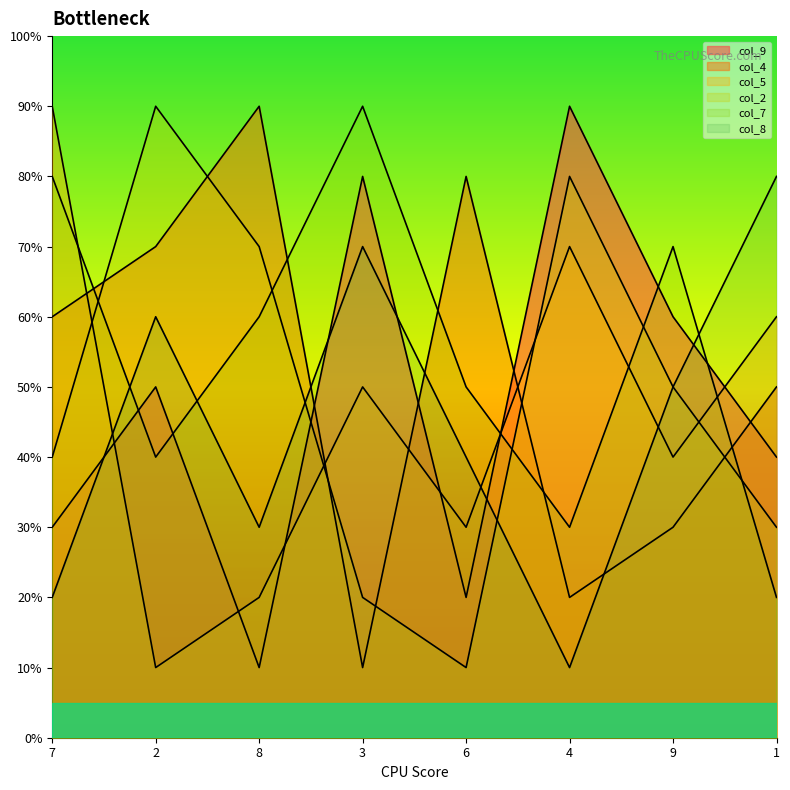

What value does the col_9 series have at 9?

6